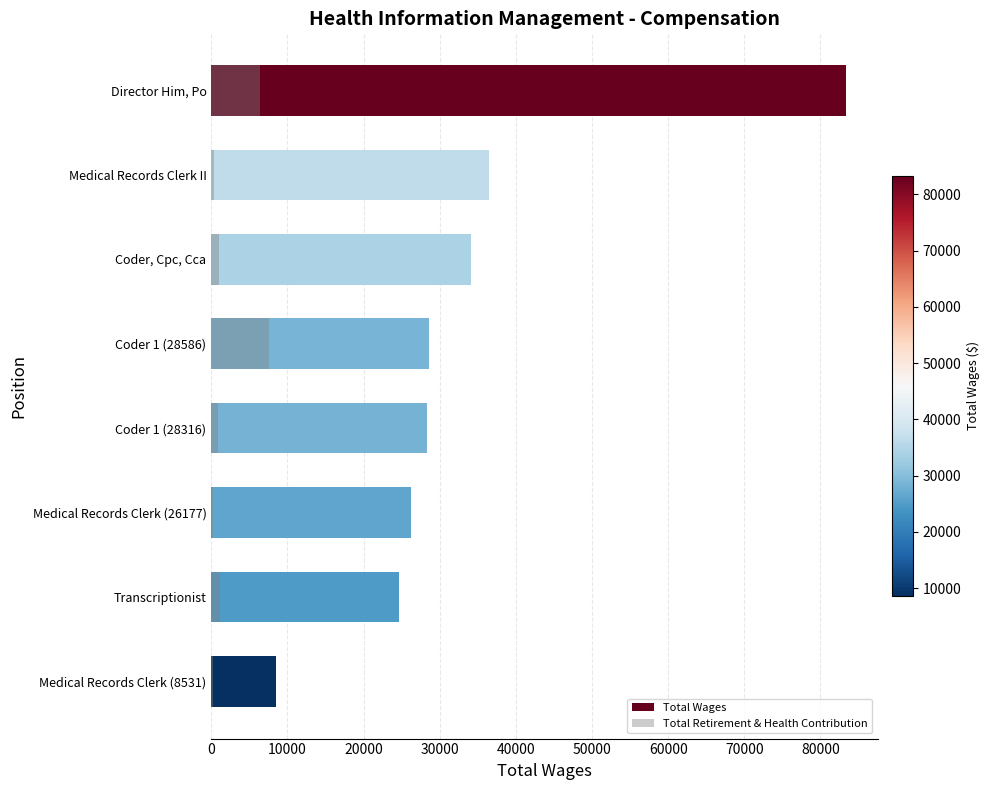

Reading left to right, list all the values displayed in this chart.

Total Wages: 83342	36503	34148	28586	28316	26177	24701	8531
Total Retirement & Health Contribution: 6438	343	958	7542	876	286	1157	172